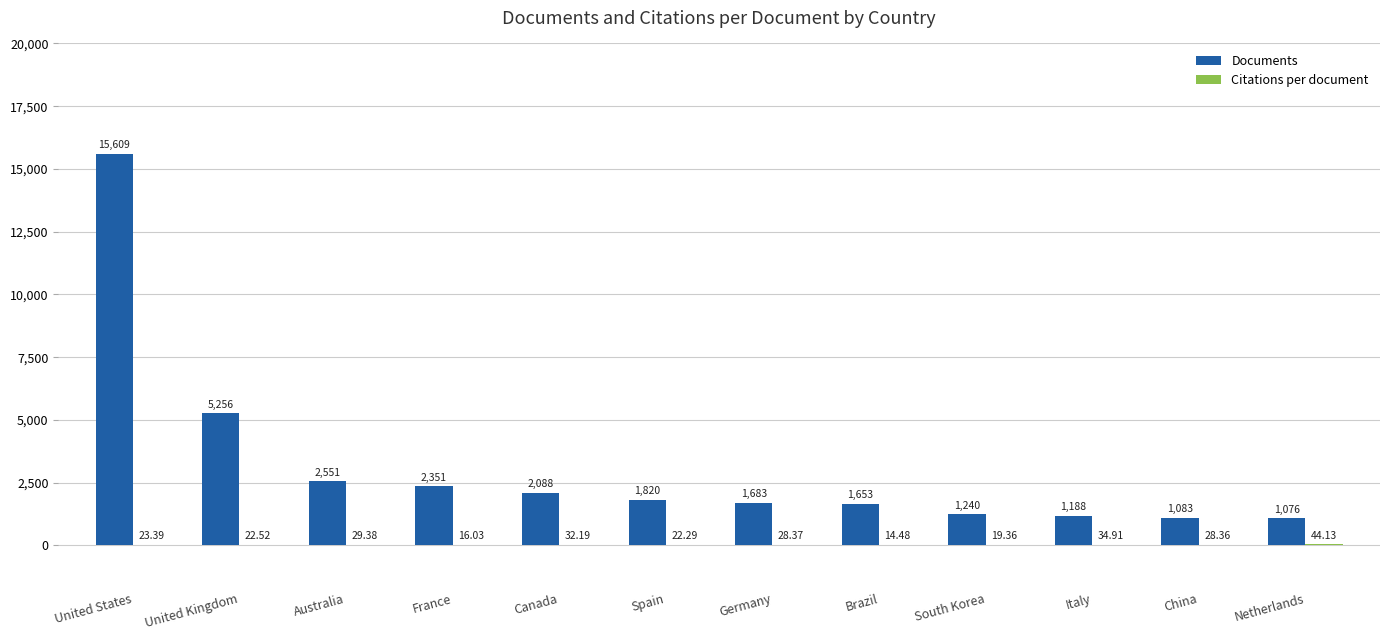

Which series changed the most between United States and Germany?

Documents